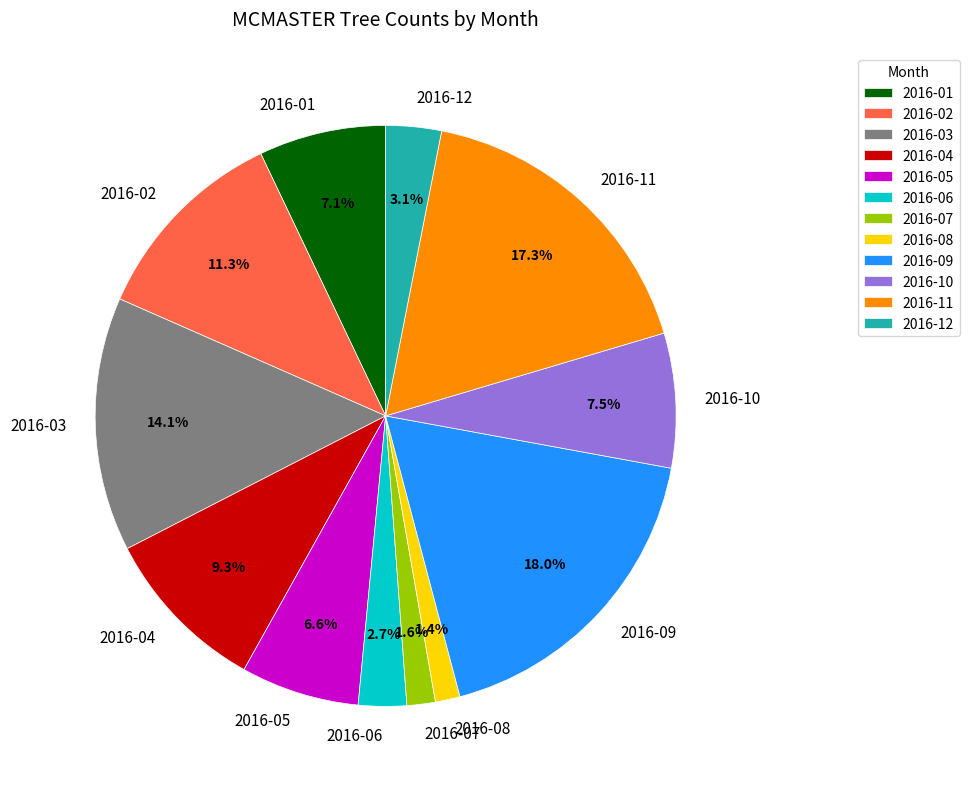

Between 2016-03 and 2016-11, which is larger?

2016-11